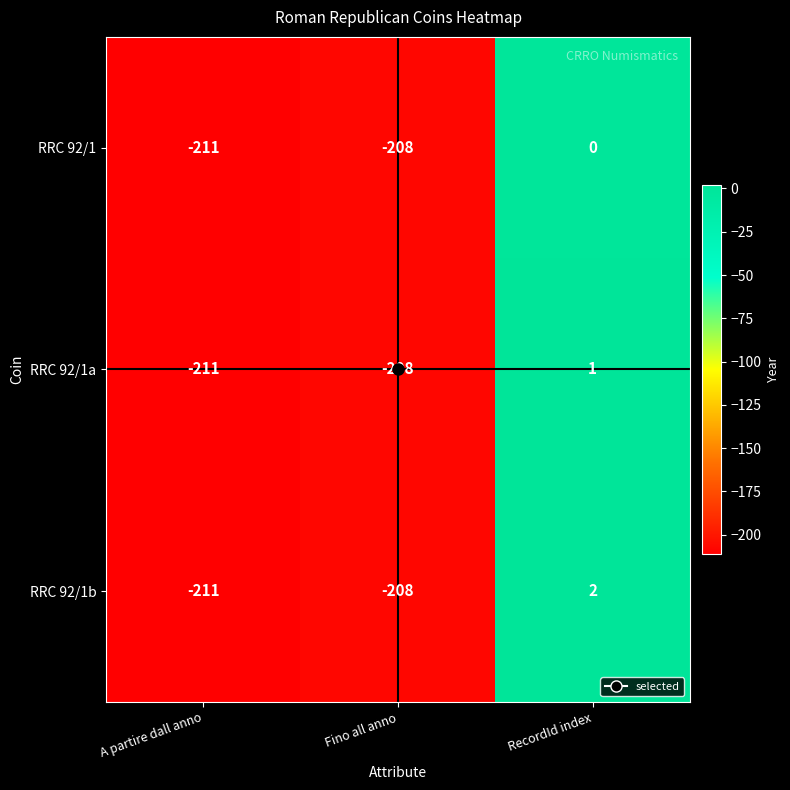

Which series has the largest total across all categories?

RRC 92/1b